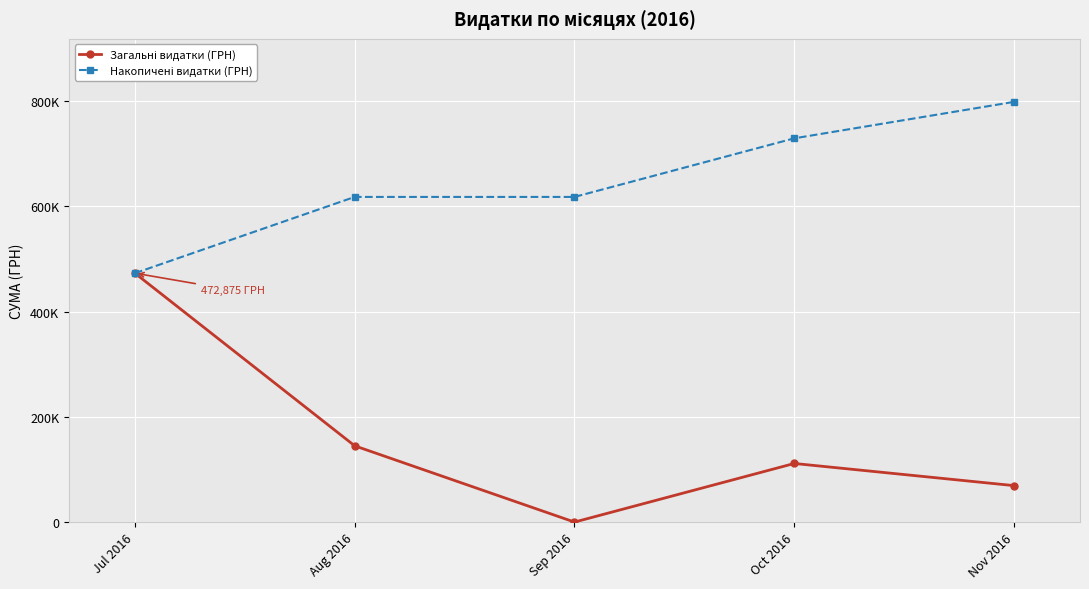

True or false: Накопичені видатки (ГРН) has more than 0 points higher than both neighbors.

False